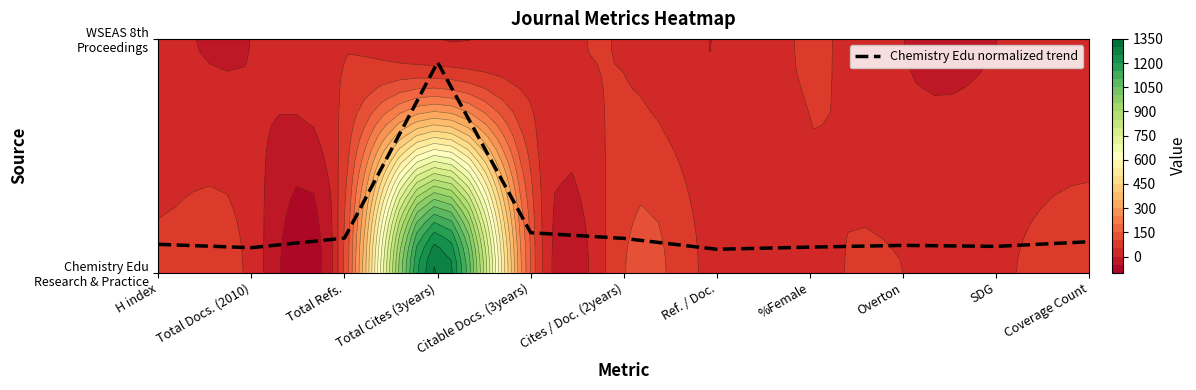

Count the number of categories in the chart.

11